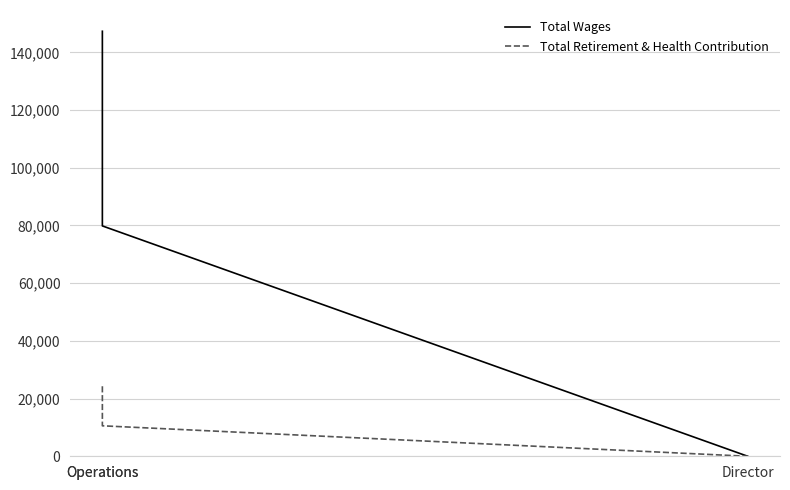

How many data points does each series have?

3